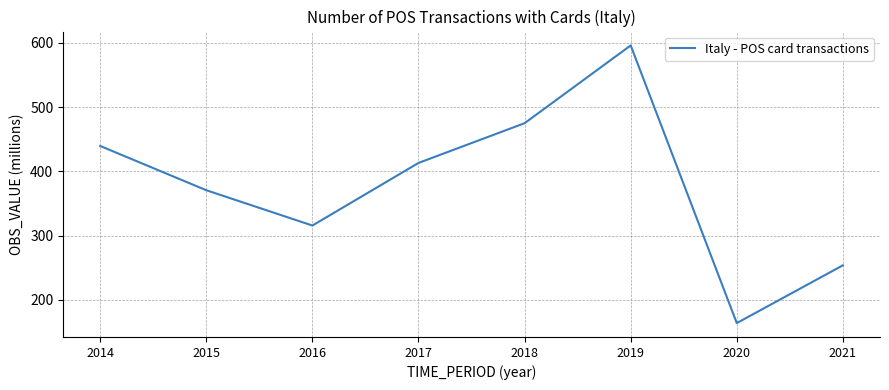

True or false: the data shows 475.0 at 2018.

True